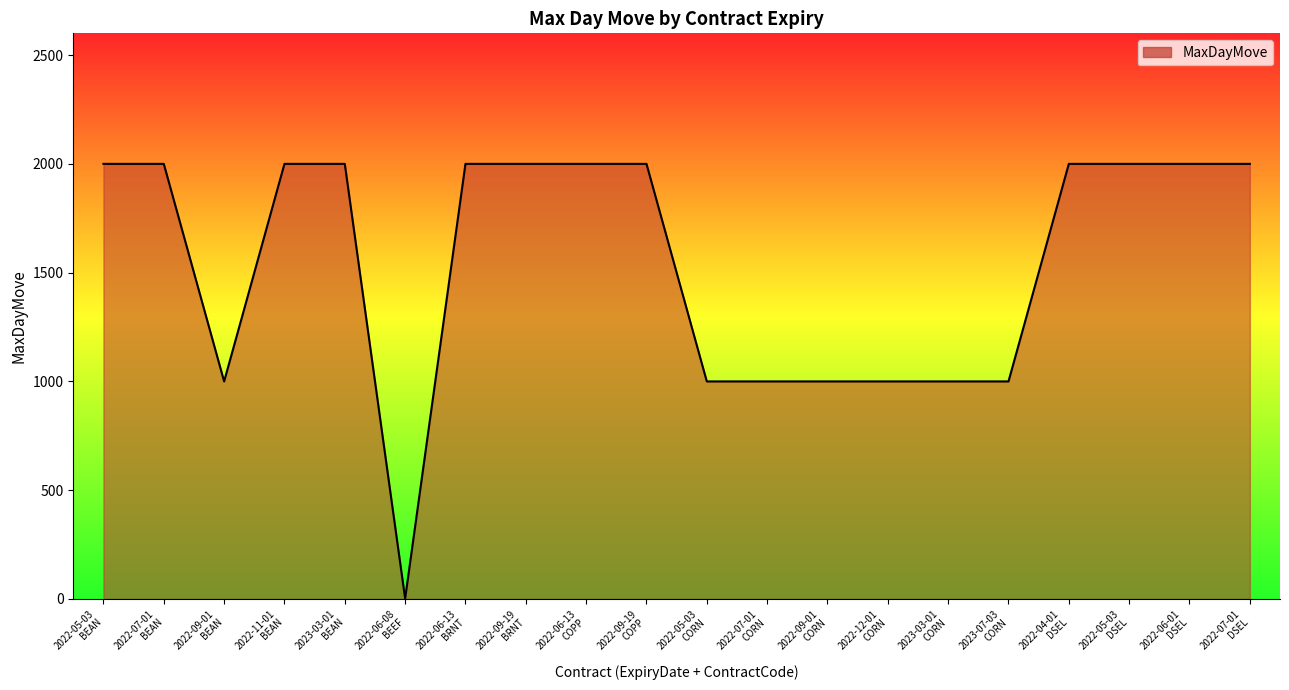

What is the maximum value shown in the chart?

2000